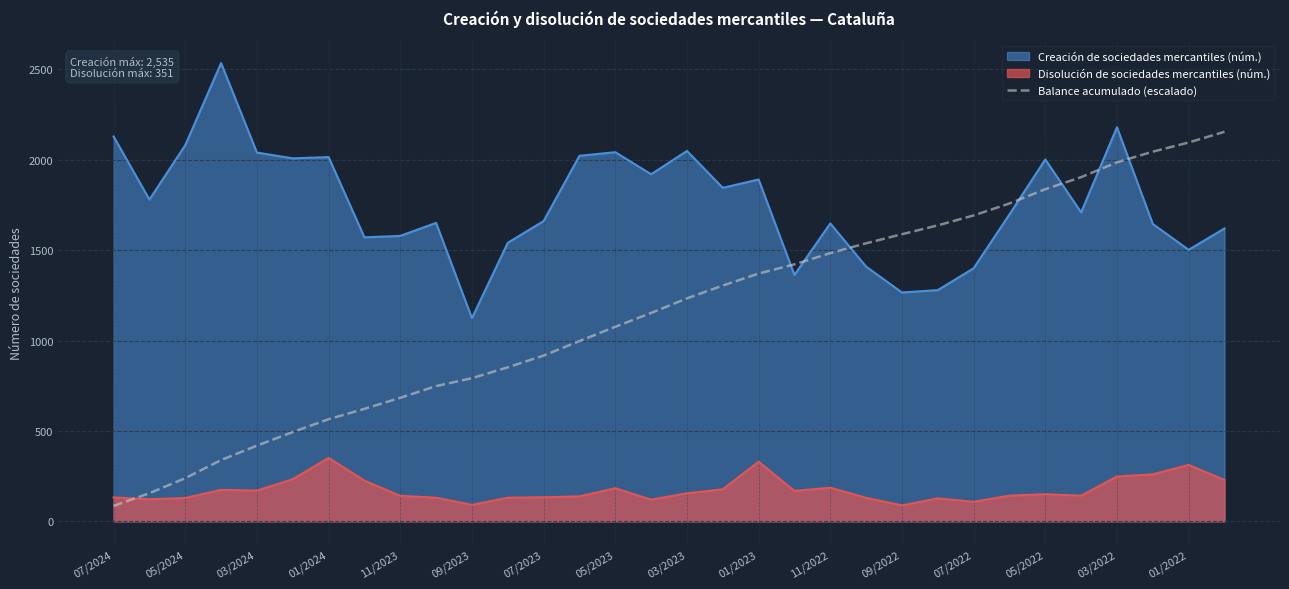

What is the difference between the highest and lowest values at 05/2024?

1952.0